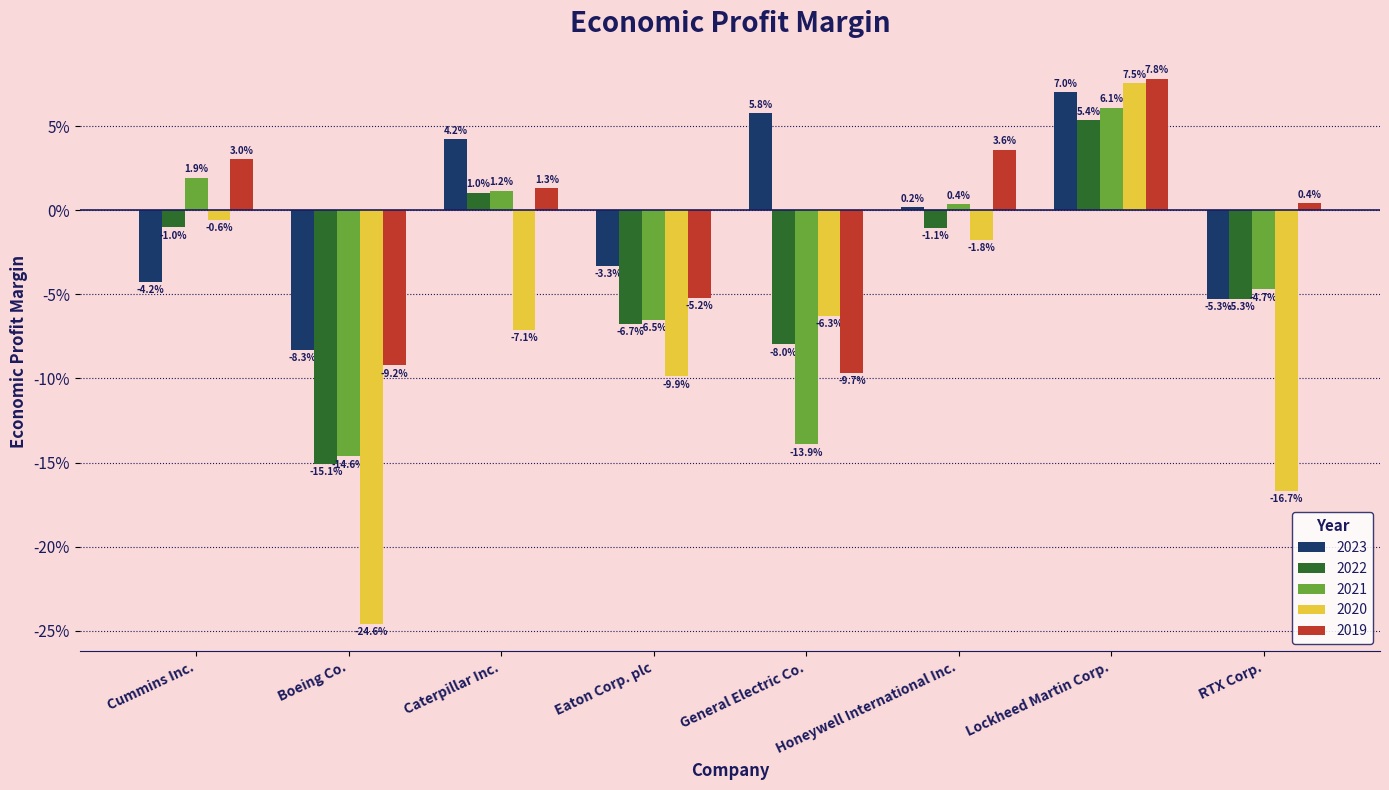

At which category is the sum across all series the highest?

Lockheed Martin Corp.